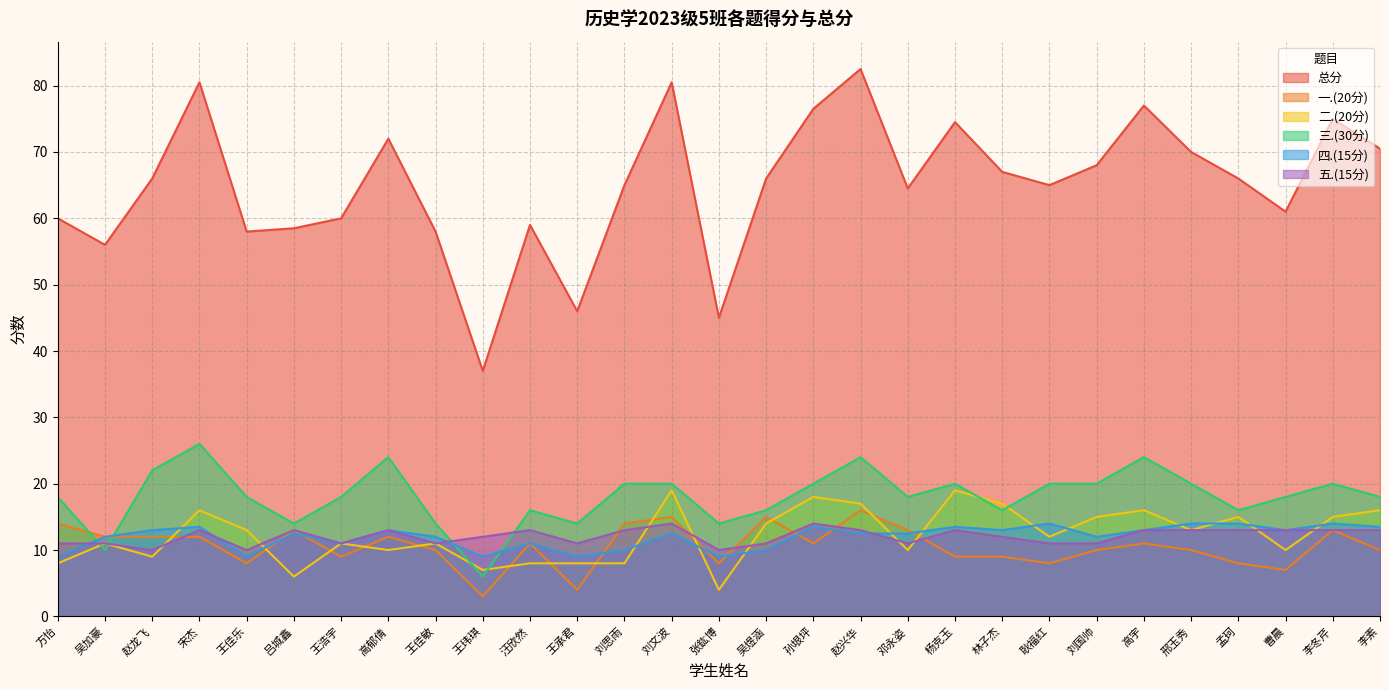

What is the difference between the maximum and minimum values in the 四.(15分) series?

5.0